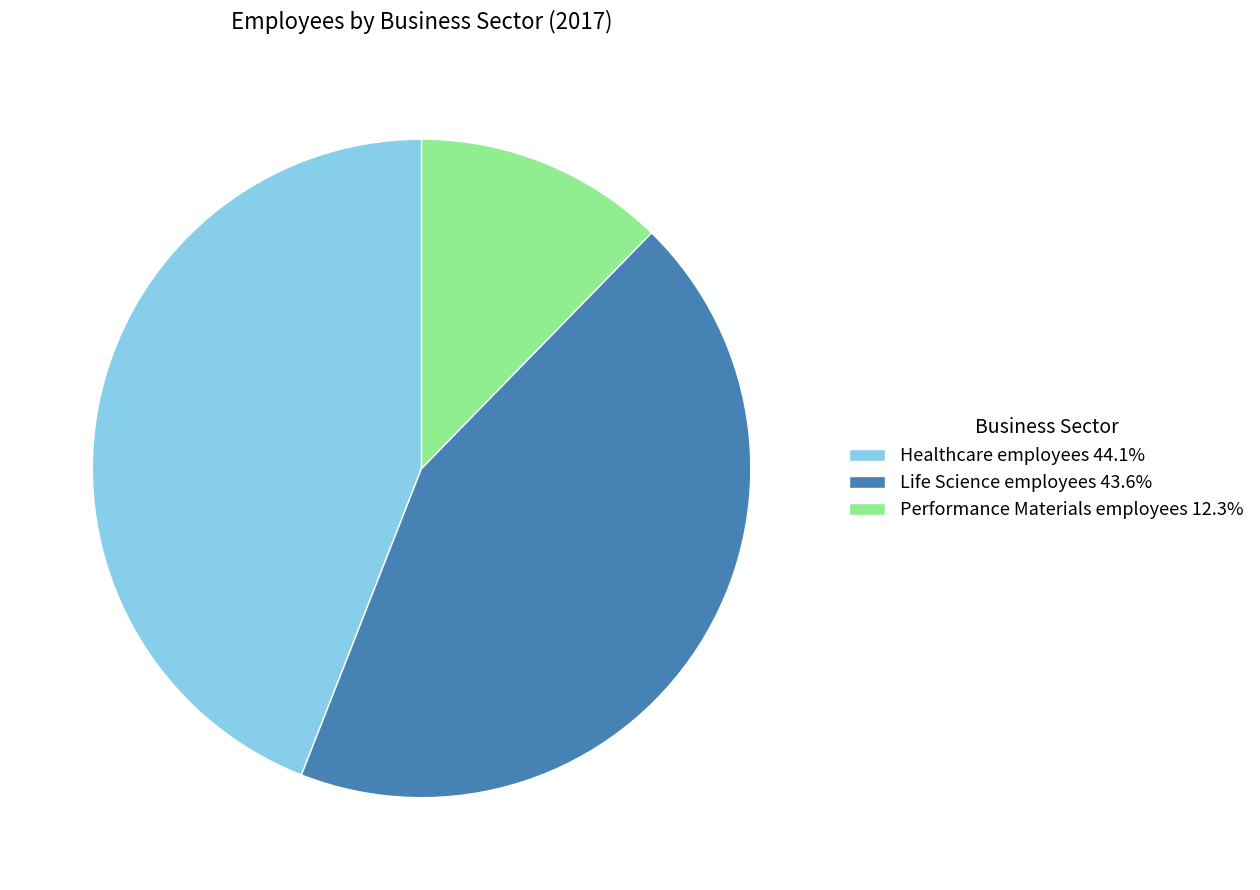

Count the number of slices in the pie.

3